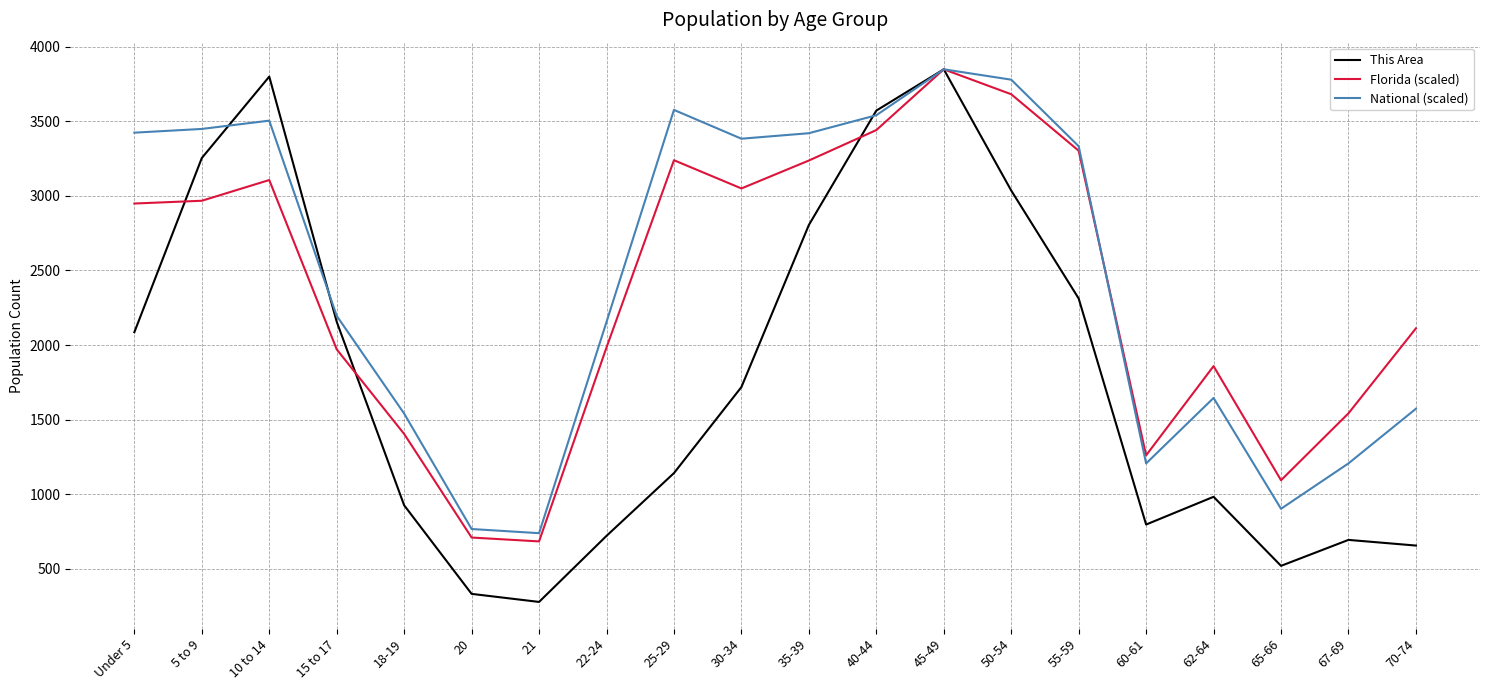

What is the maximum value shown in the chart?

3849.0